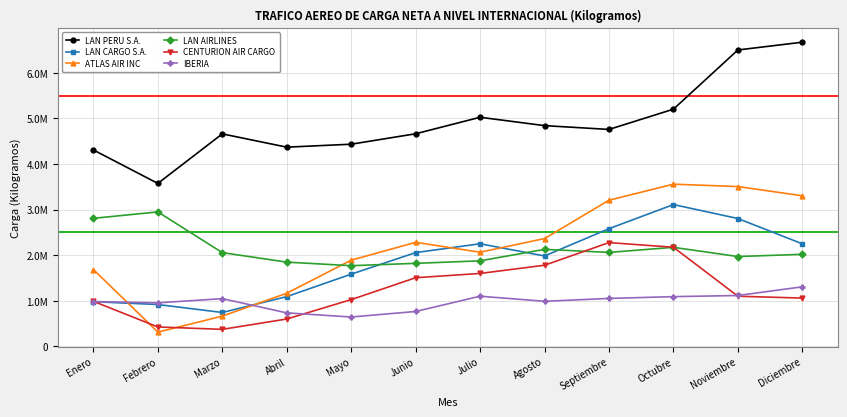

What is the sum of the IBERIA values at Mayo and Febrero?

1601556